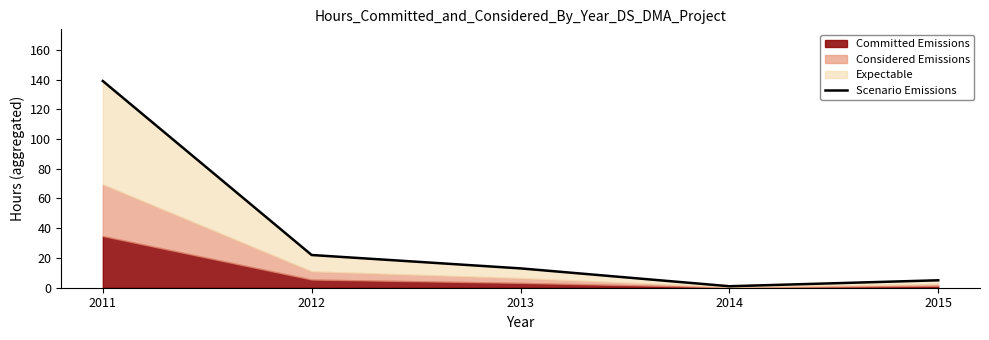

Where is the first local minimum?

2014